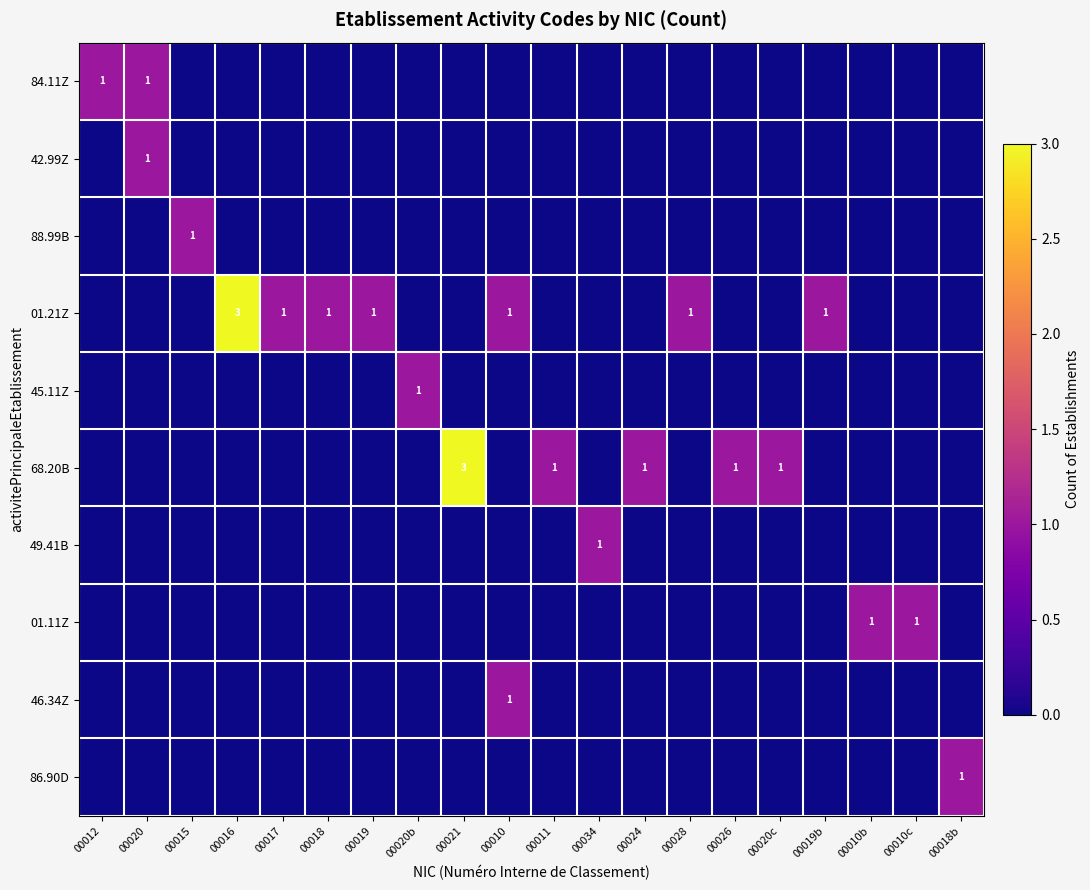

Is it true that 68.20B equals 1 at 00020c?

True